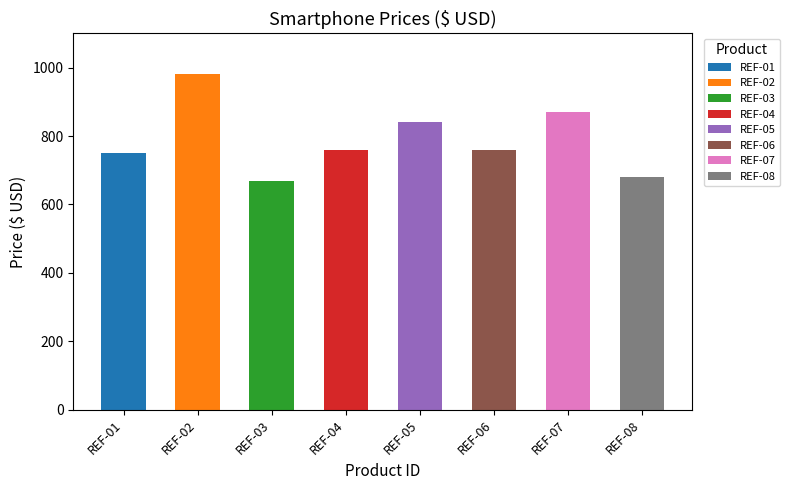

Where is the data nearest to the value 825?

REF-05